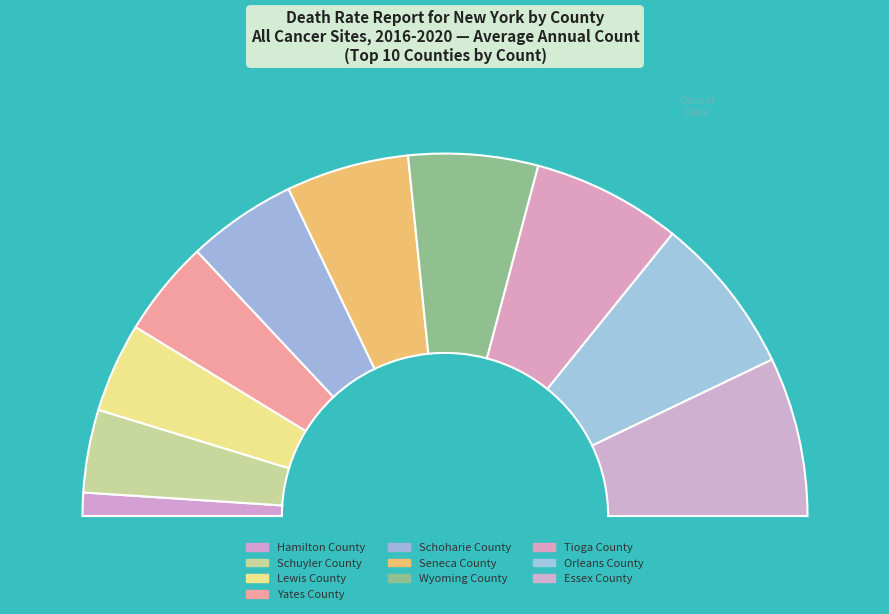

Does Seneca County account for over 50% of the chart?

No